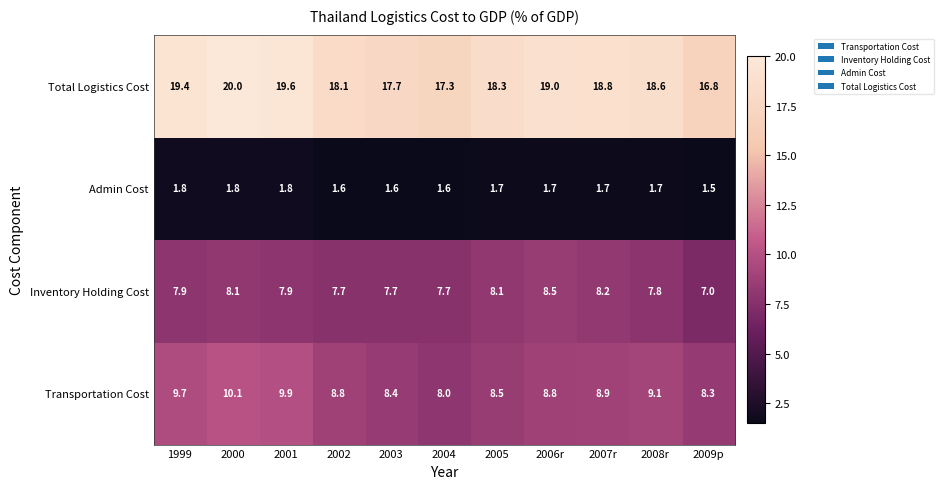

Which label corresponds to the smallest value in the chart?

2009p